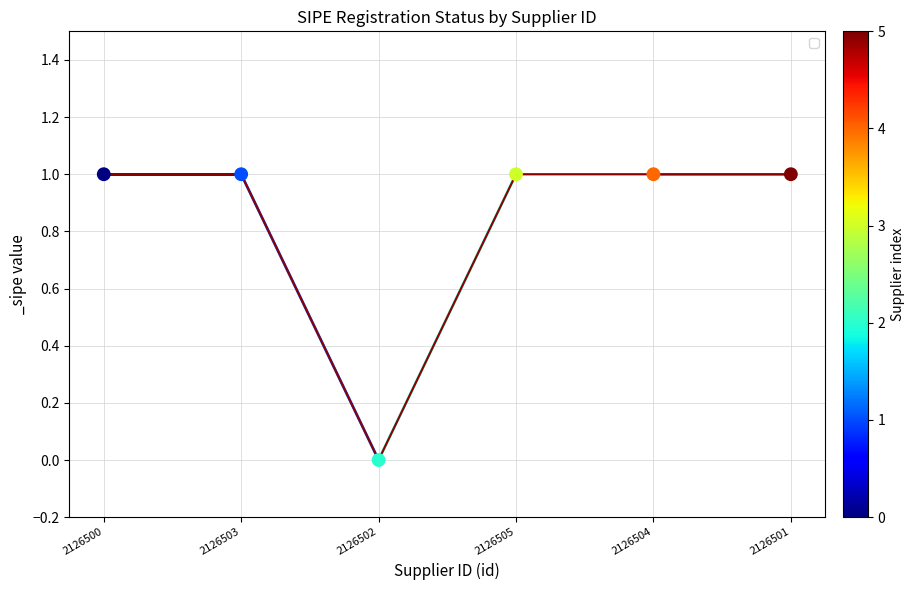

What is the change in value from 2126502 to 2126505?

+1